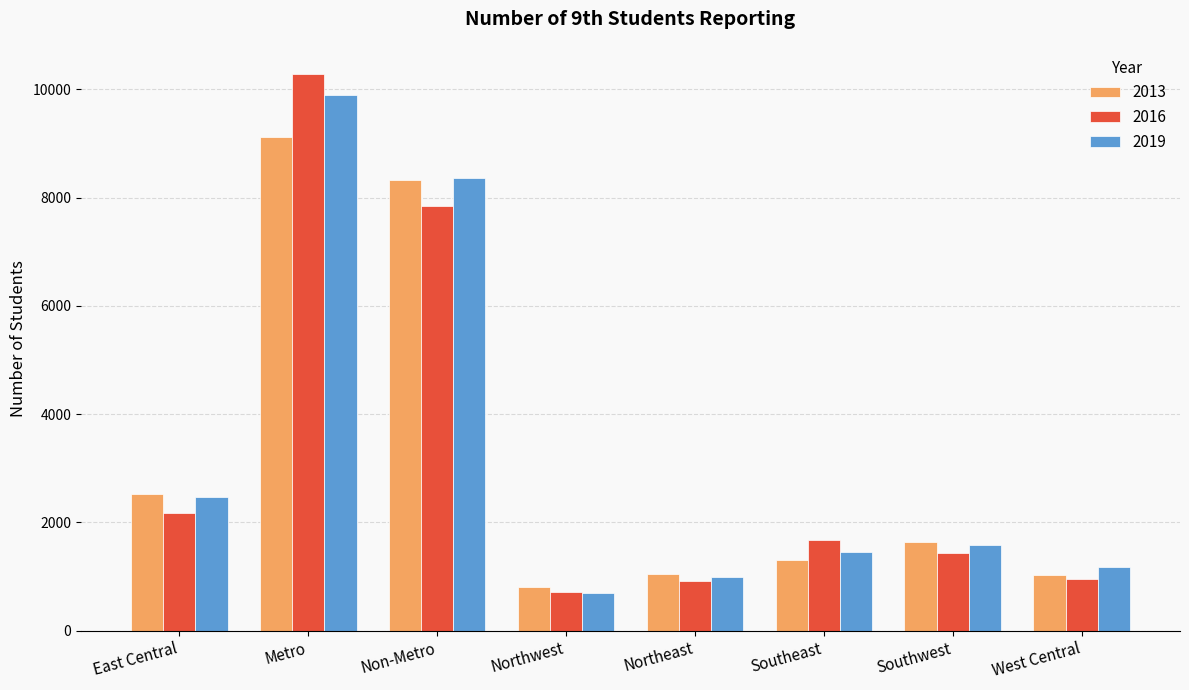

What is the value of the 2013 bar at the 5th from the left?

1039